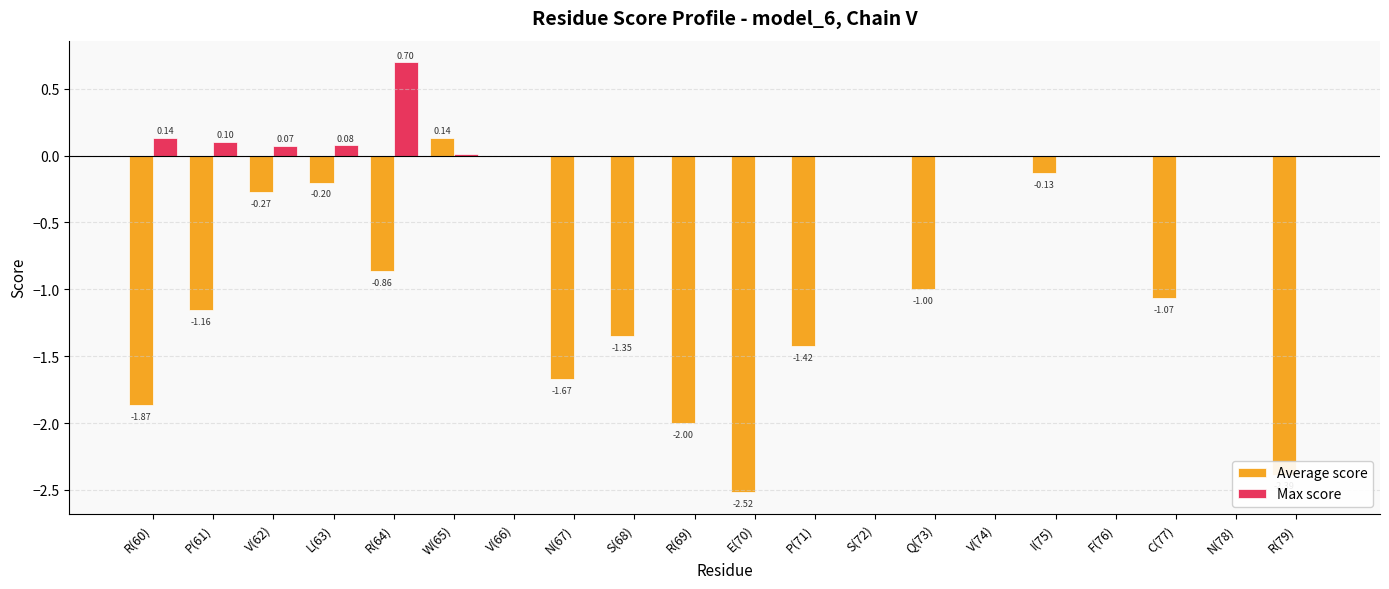

Count the number of categories in the chart.

20